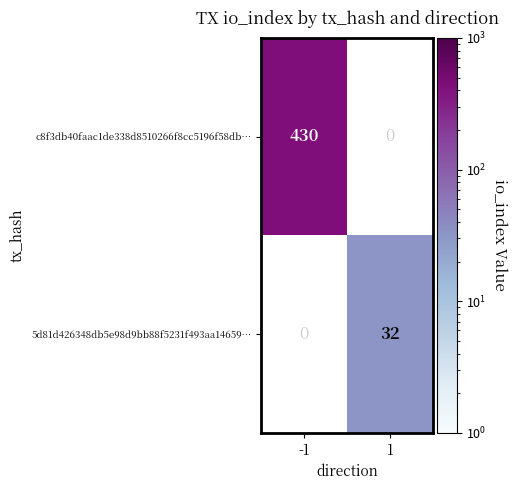

At how many categories does at least one series exceed 60?

1